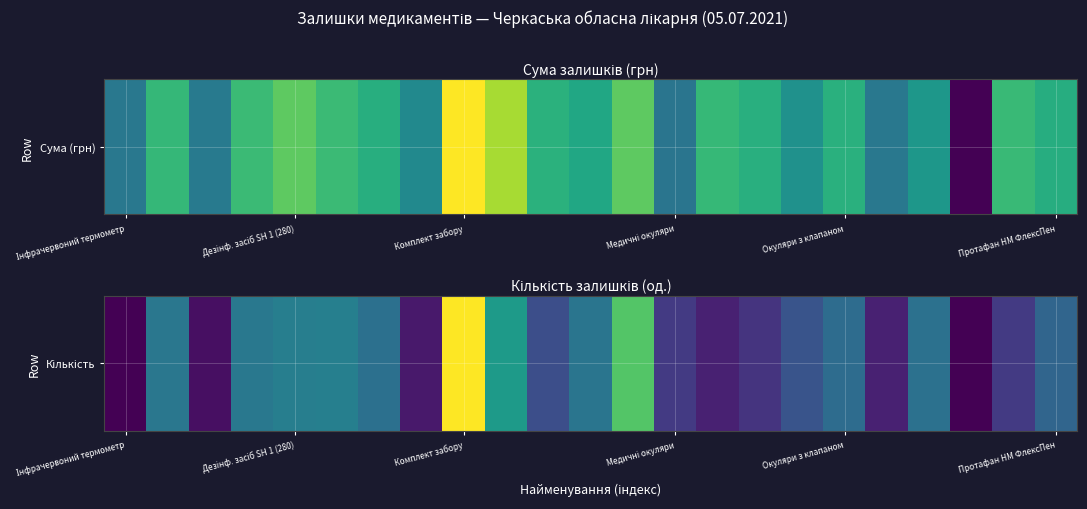

What is the minimum value shown in the chart?

0.7